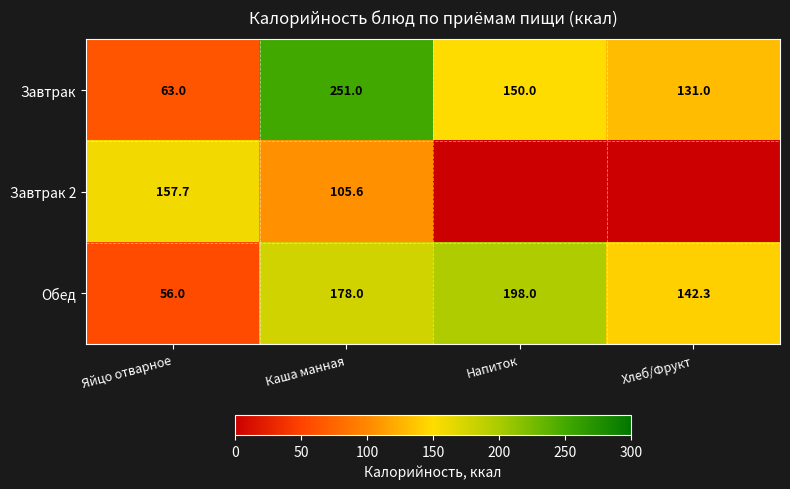

Which category has the highest value in the Обед series?

Напиток